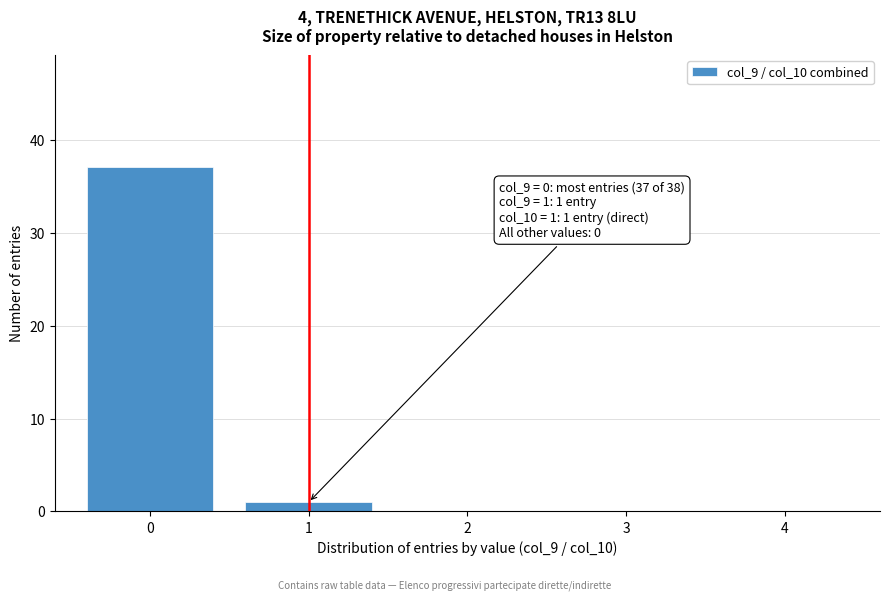

Reading left to right, extract all data points from this chart.

0=37	1=1	2=0	3=0	4=0